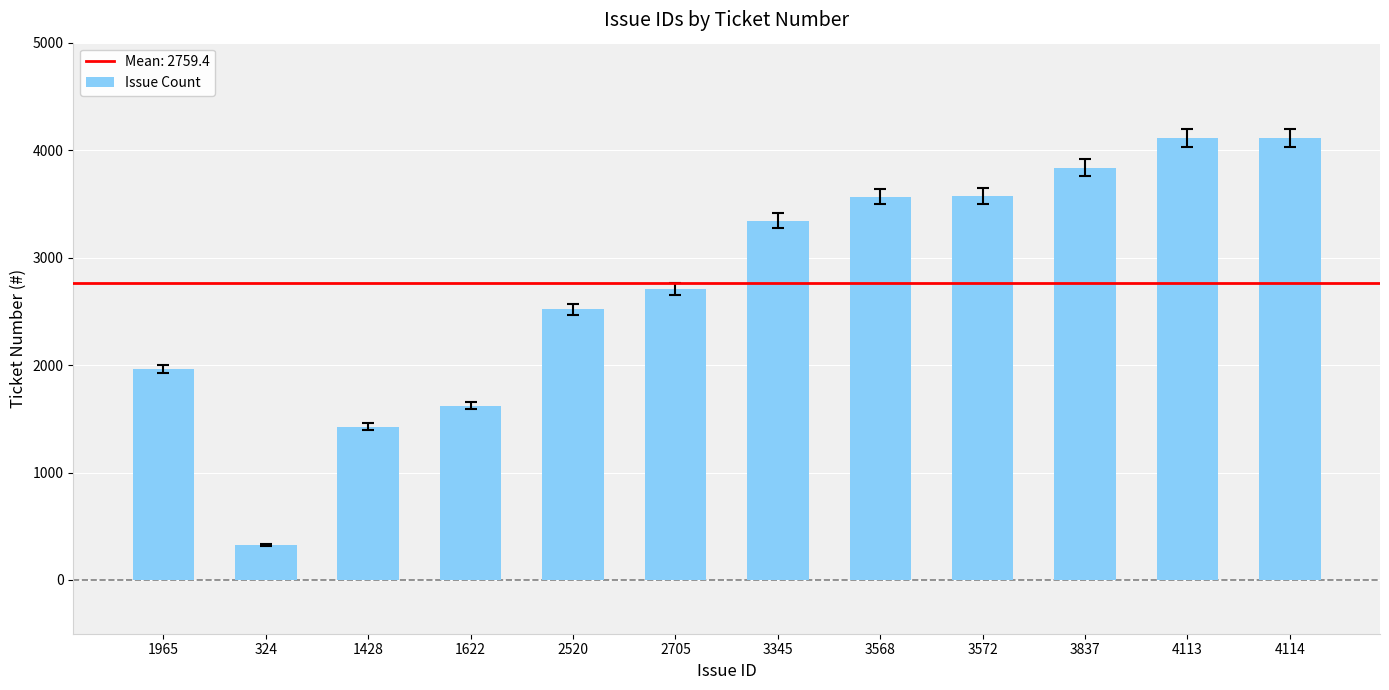

At which label is the value closest to 2219?

1965